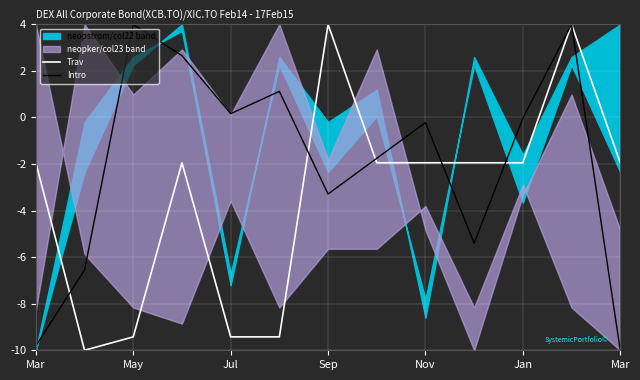

Where is Trav nearest to the value -3?

Mar